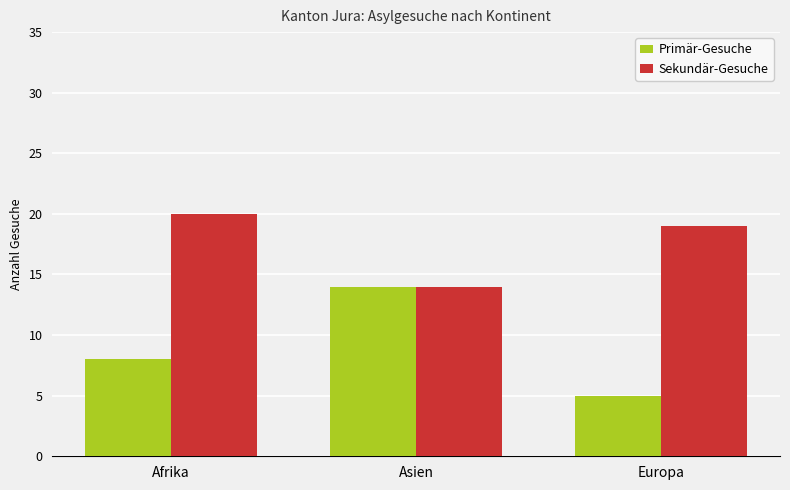

What position from the right is Afrika?

3